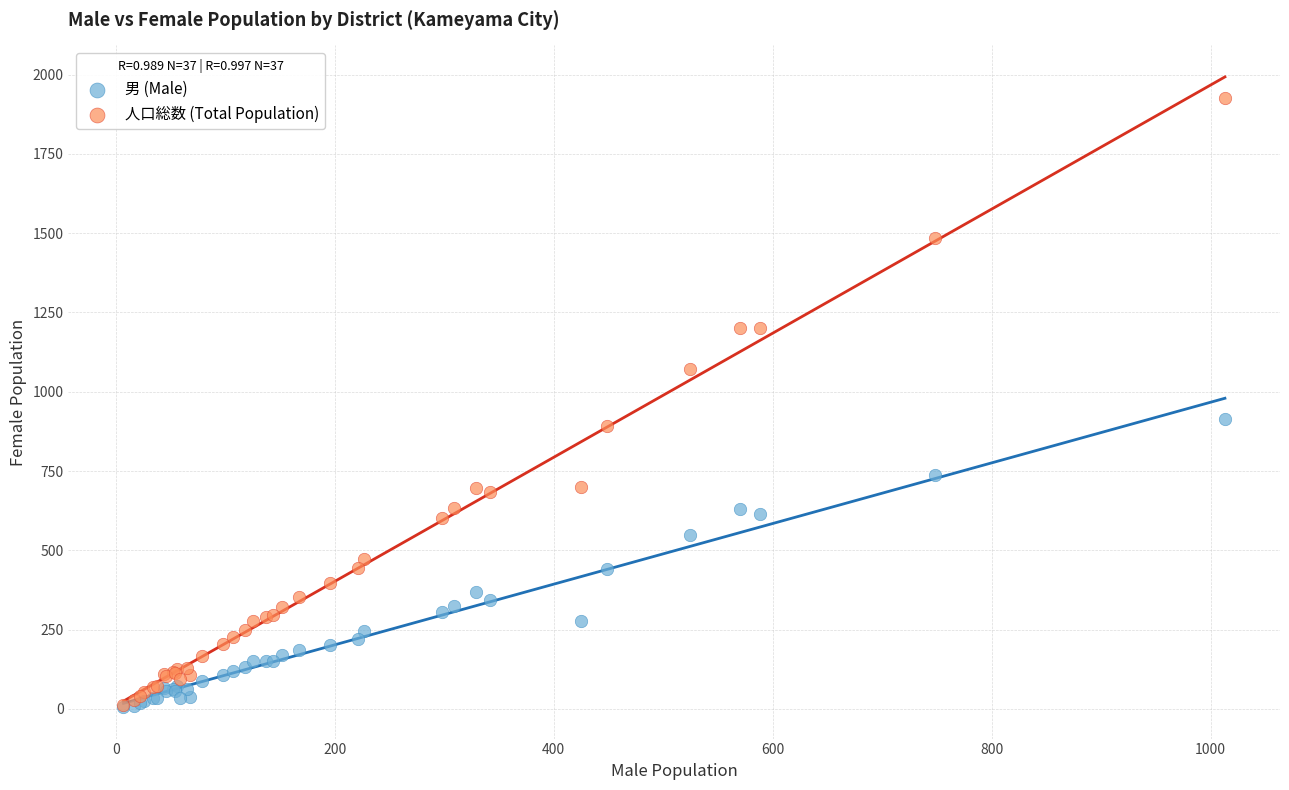

Which series reaches the maximum Y coordinate?

人口総数 (Total Population)